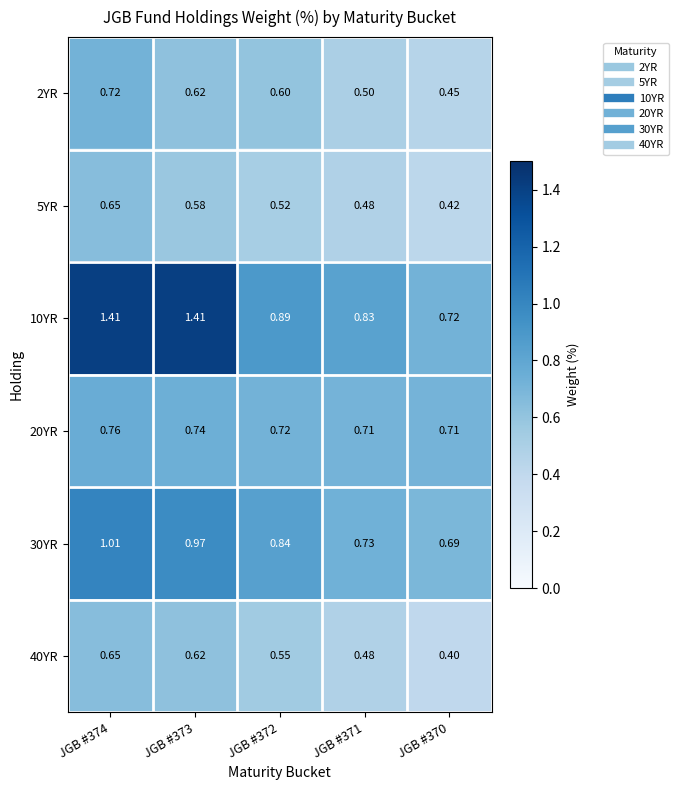

How many categories are shown in the chart?

5